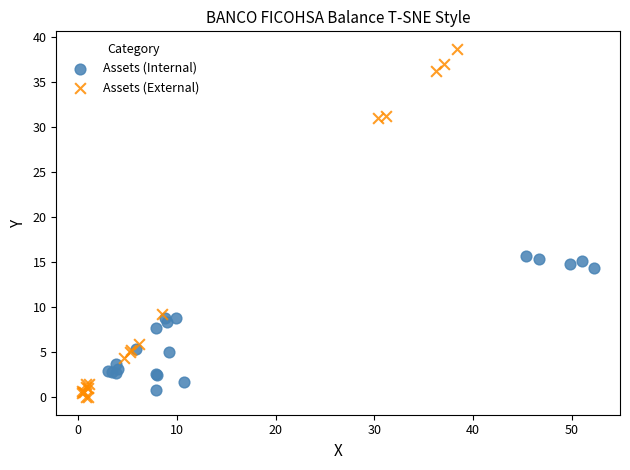

Which series reaches the maximum Y coordinate?

Assets (External)